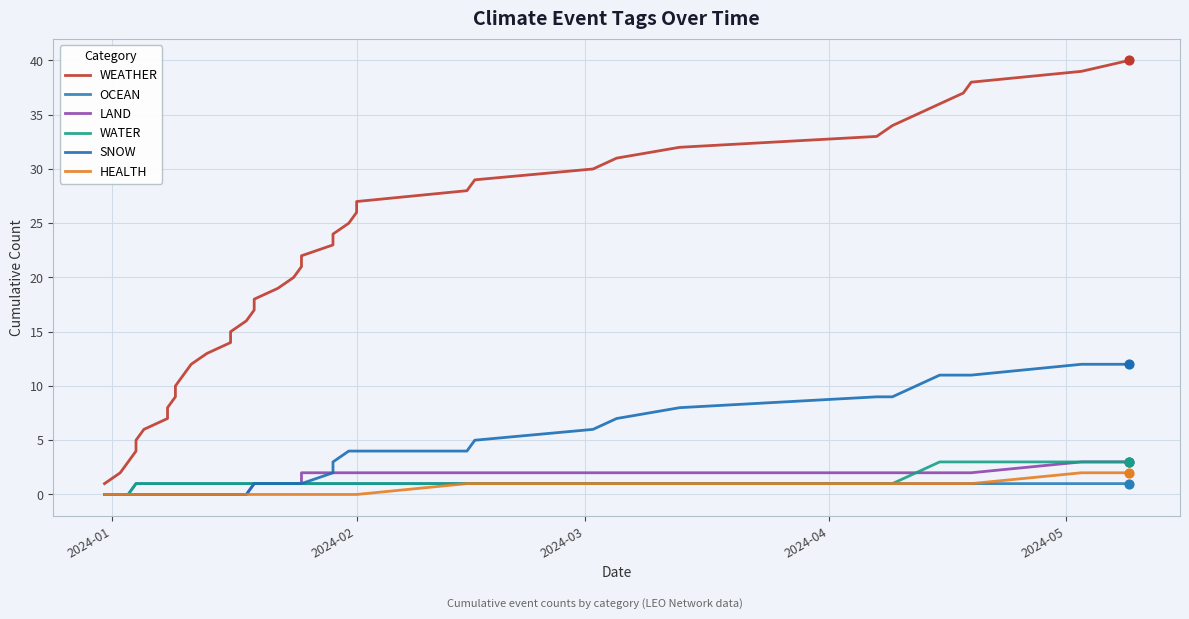

Which series reaches the minimum Y coordinate?

OCEAN